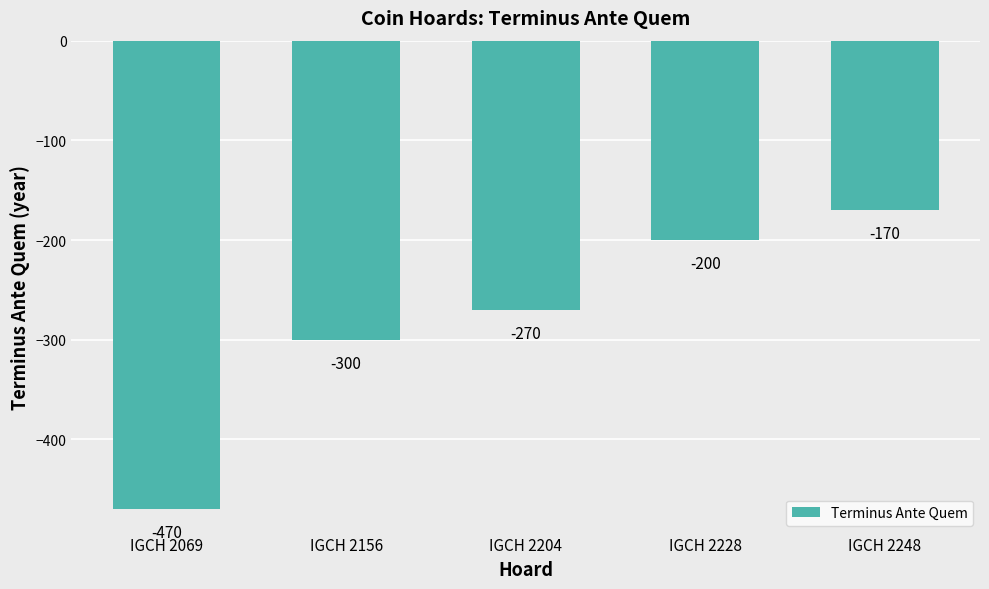

What is the sum of the values at IGCH 2069 and IGCH 2156?

-770